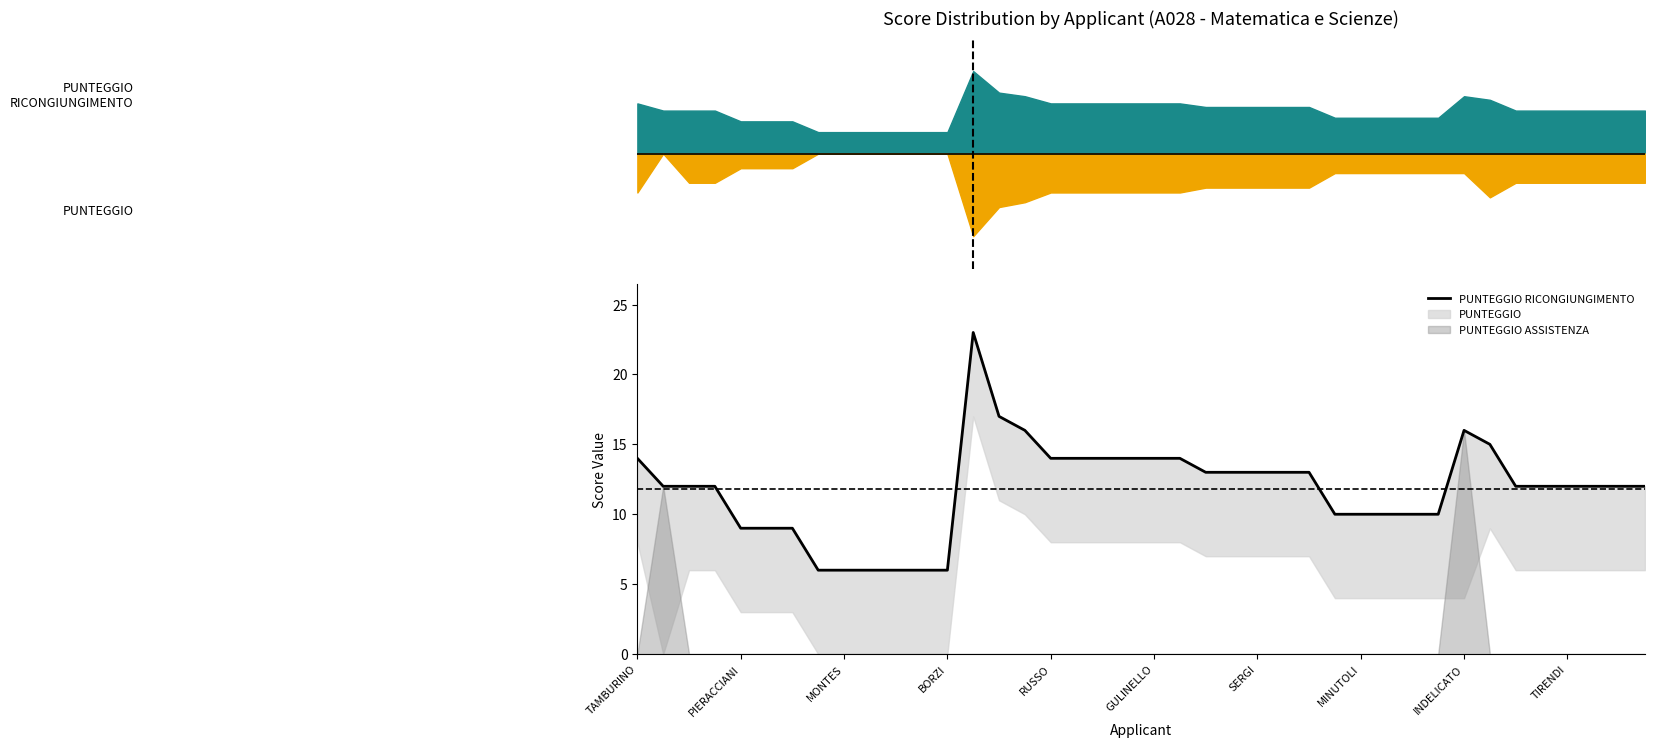

How many points are higher than both their immediate neighbors (excluding endpoints)?

2